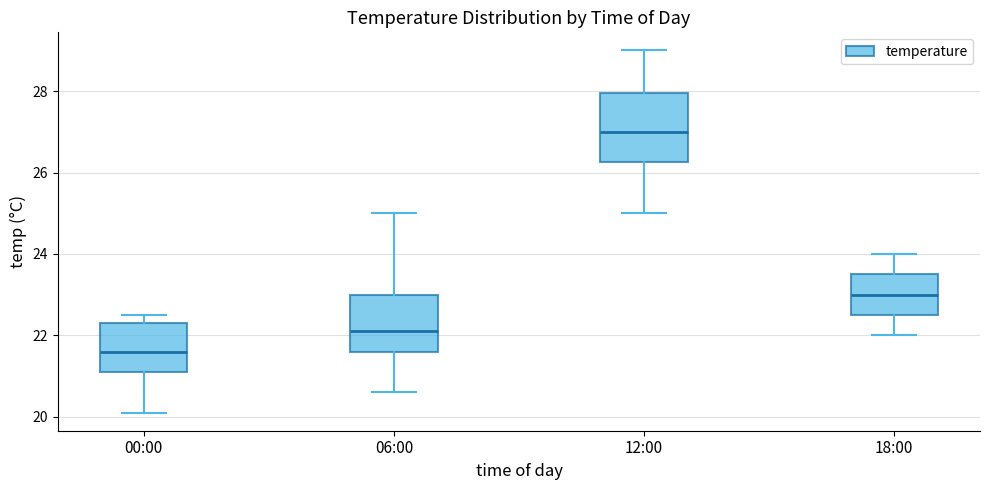

Where does the upper whisker of the box for 06:00 end on the y-axis? The values are not printed on the chart, so give them approximately, as read against the axis.

25.0